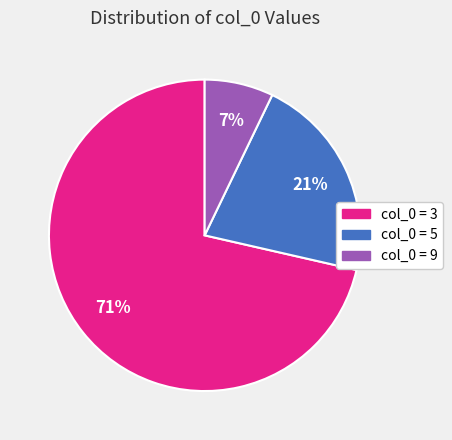

What is the largest slice in the pie chart?

col_0 = 3